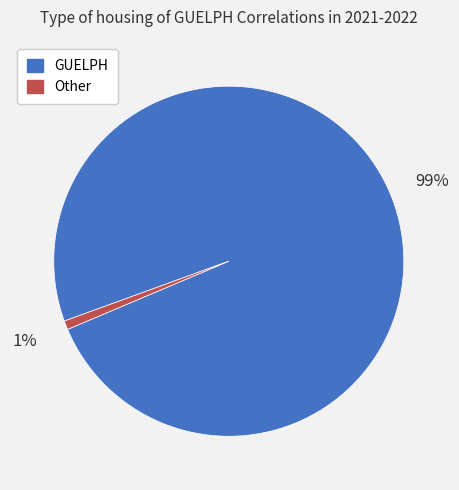

To the nearest percent, what is the difference between the Other and GUELPH slice percentages?

98%